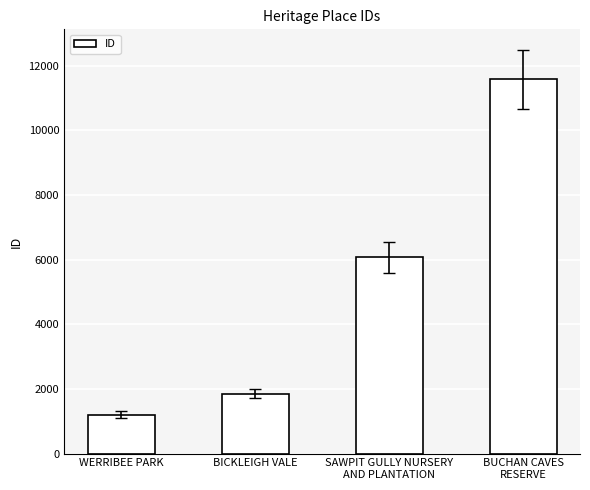

What is the ratio of the value at BICKLEIGH VALE to the value at WERRIBEE PARK?

1.5